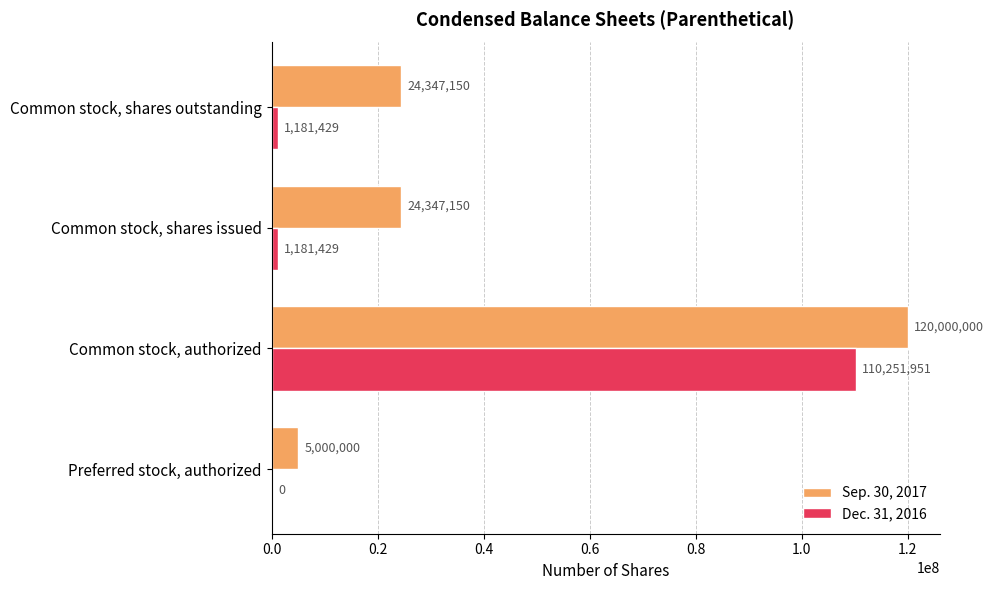

What is the sum of all Sep. 30, 2017 values?

173694300